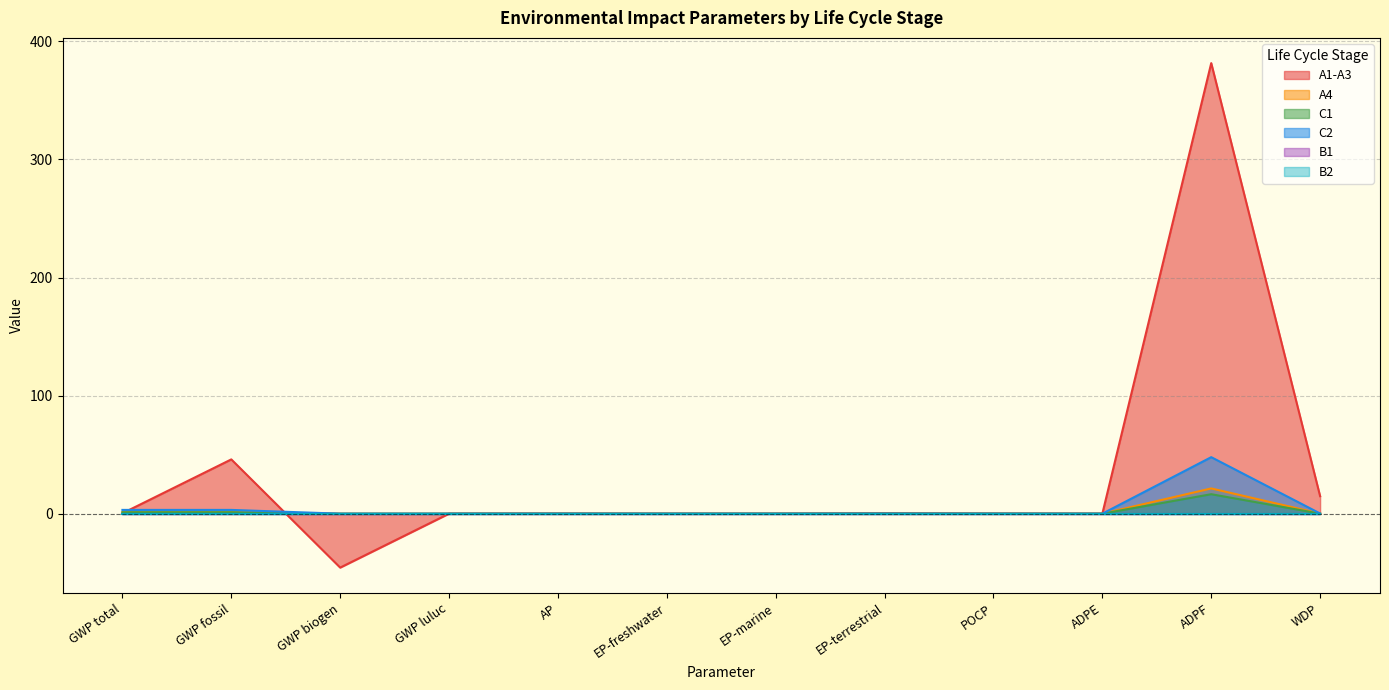

At which label is A1-A3 closest to 167?

GWP fossil